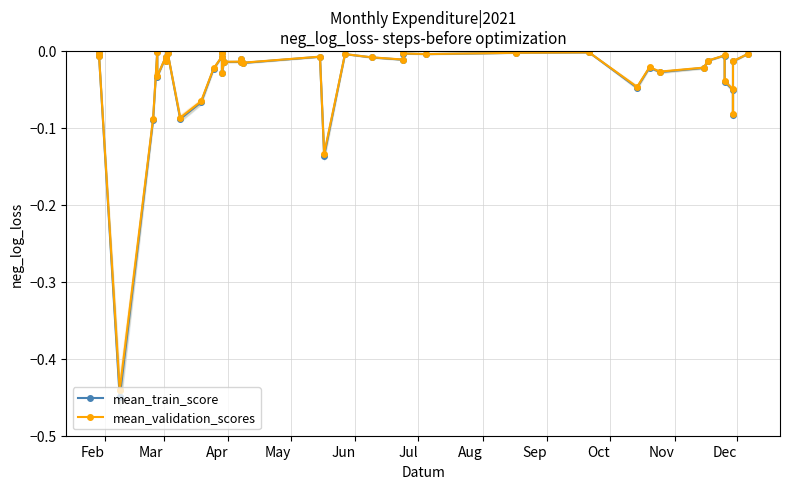

At which category is the sum across all series the highest?

Jul